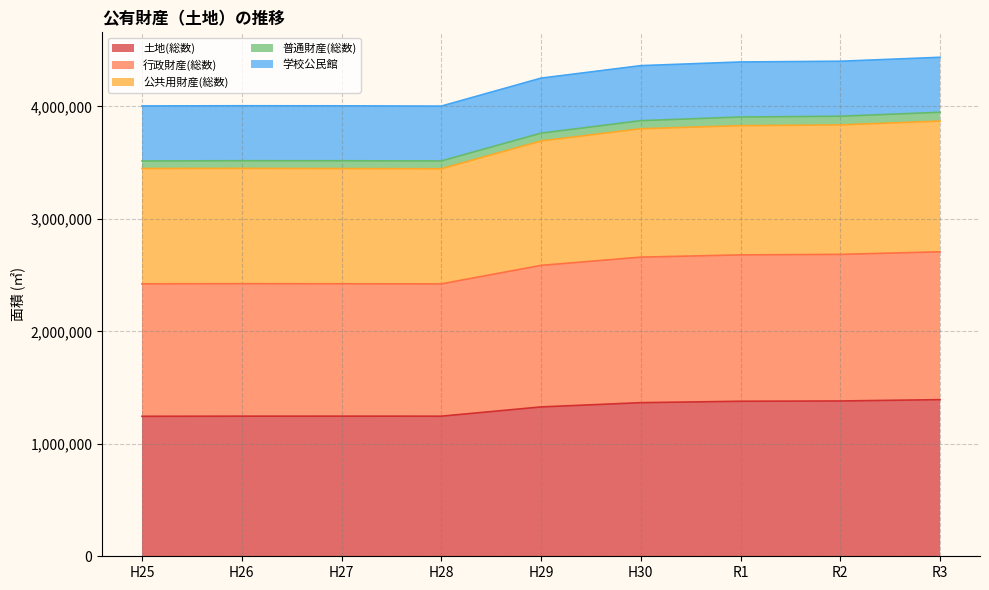

The value of 土地(総数) at H25 is 1244795. True or false?

True